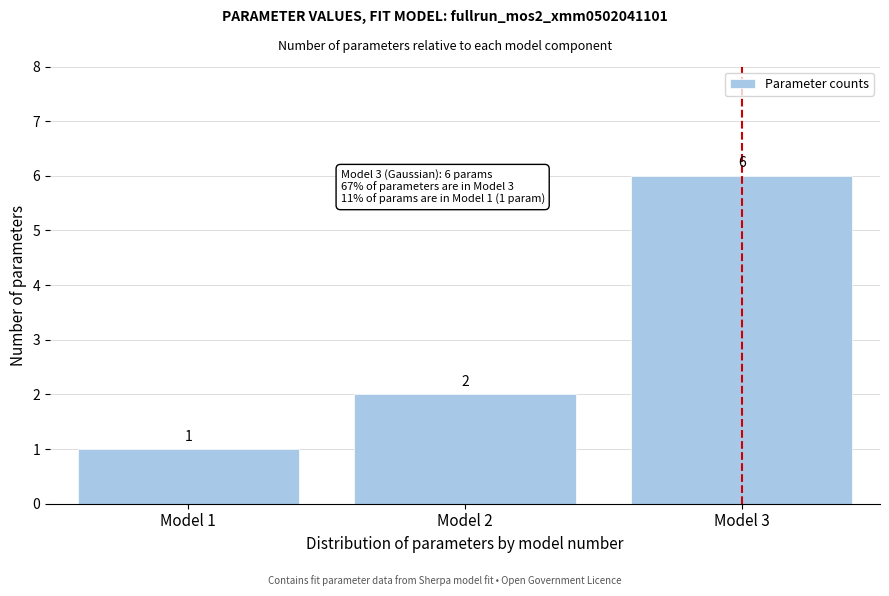

Reading left to right, transcribe all the data shown in this chart.

1	2	6